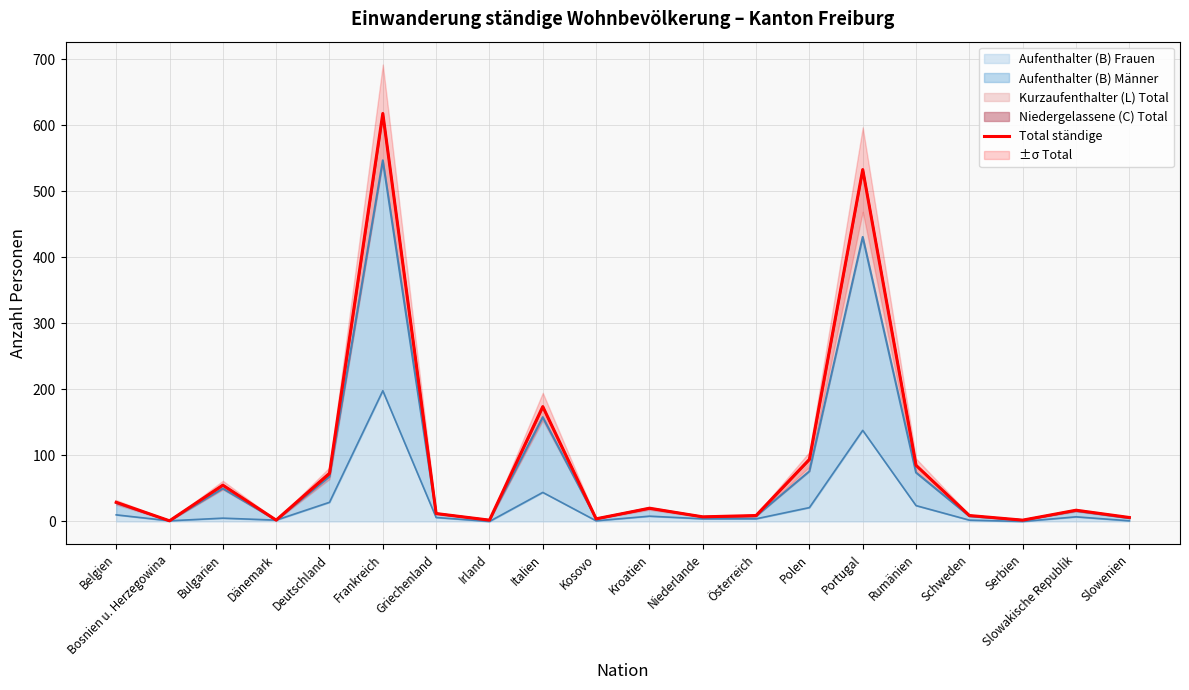

Reading left to right, list all the values displayed in this chart.

Belgien=29	Bosnien u. Herzegowina=1	Bulgarien=55	Dänemark=2	Deutschland=73	Frankreich=618	Griechenland=12	Irland=2	Italien=174	Kosovo=4	Kroatien=20	Niederlande=7	Österreich=9	Polen=94	Portugal=533	Rumänien=85	Schweden=9	Serbien=2	Slowakische Republik=17	Slowenien=6